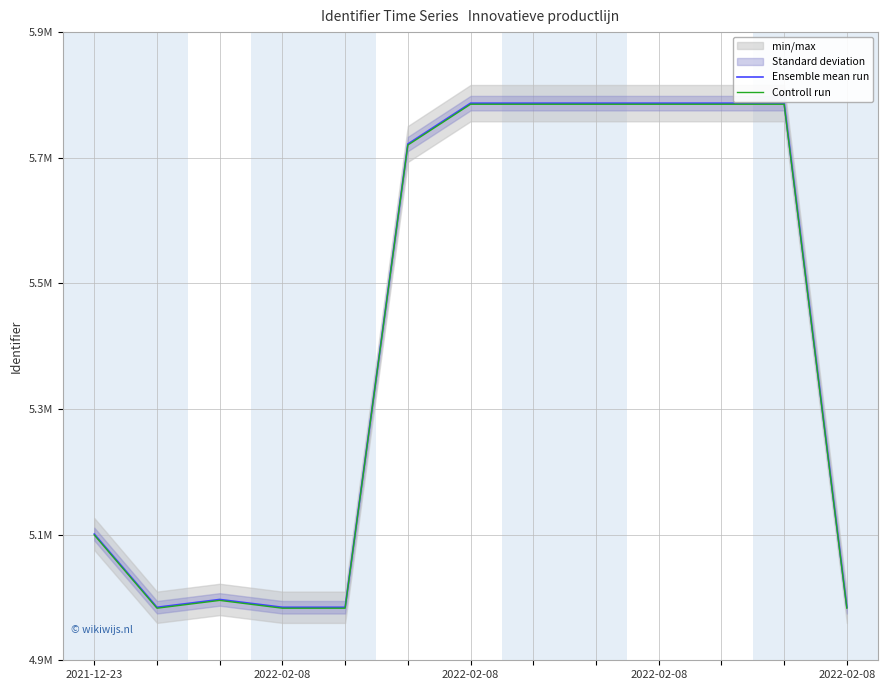

At how many categories does at least one series exceed 5238436?

7